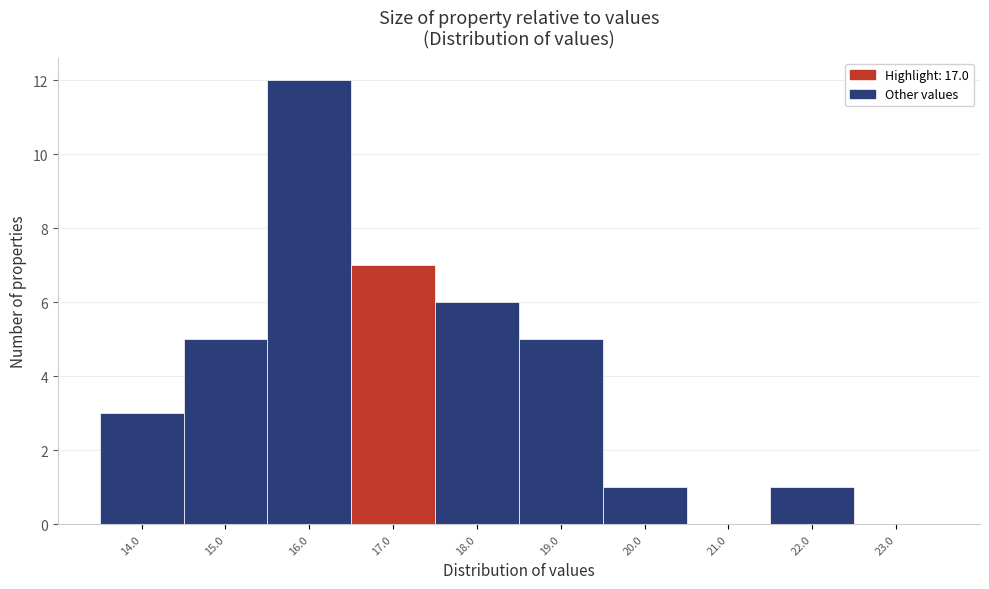

Reading left to right, list all the values displayed in this chart.

14.0=3	15.0=5	16.0=12	17.0=7	18.0=6	19.0=5	20.0=1	21.0=0	22.0=1	23.0=0